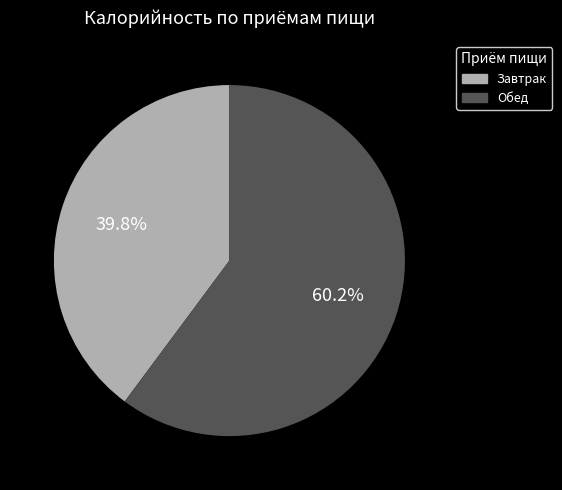

To the nearest percent, what is the difference between the largest and smallest slice percentages?

20%